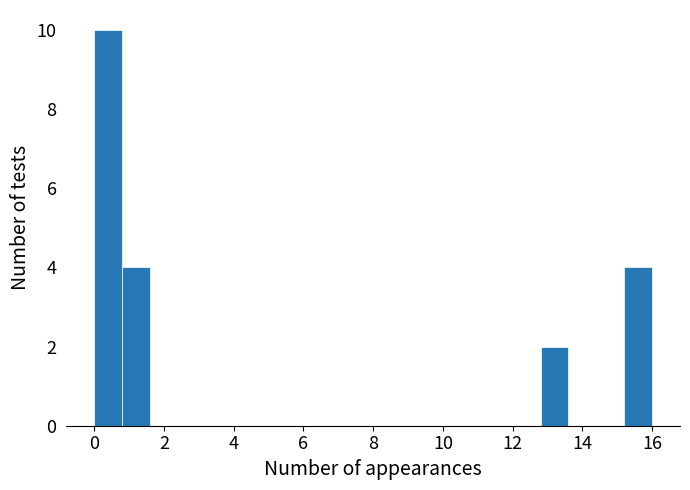

Reading left to right, transcribe this chart: for each bar, give the range it covers on the x-axis and its height. The values are not printed on the chart, so give them approximately, as read against the axis.

0.0 to 0.8: 10
0.8 to 1.6: 4
1.6 to 2.4: 0
2.4 to 3.2: 0
3.2 to 4.0: 0
4.0 to 4.8: 0
4.8 to 5.6: 0
5.6 to 6.4: 0
6.4 to 7.2: 0
7.2 to 8.0: 0
8.0 to 8.8: 0
8.8 to 9.6: 0
9.6 to 10.4: 0
10.4 to 11.2: 0
11.2 to 12.0: 0
12.0 to 12.8: 0
12.8 to 13.6: 2
13.6 to 14.4: 0
14.4 to 15.2: 0
15.2 to 16.0: 4